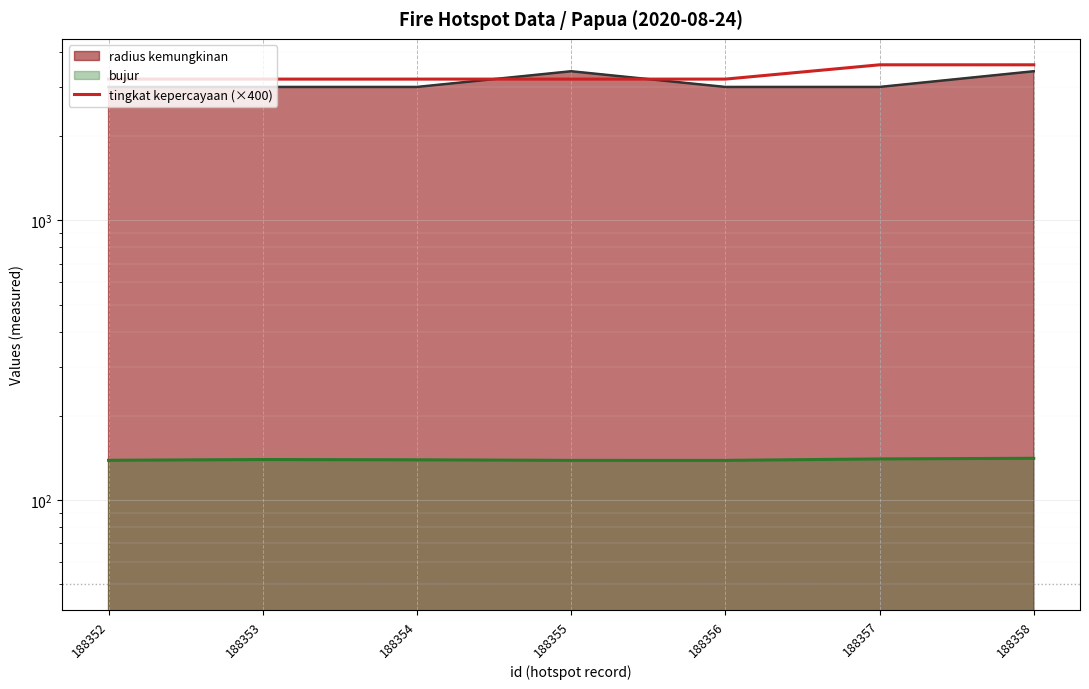

What is the maximum value shown in the chart?

3600